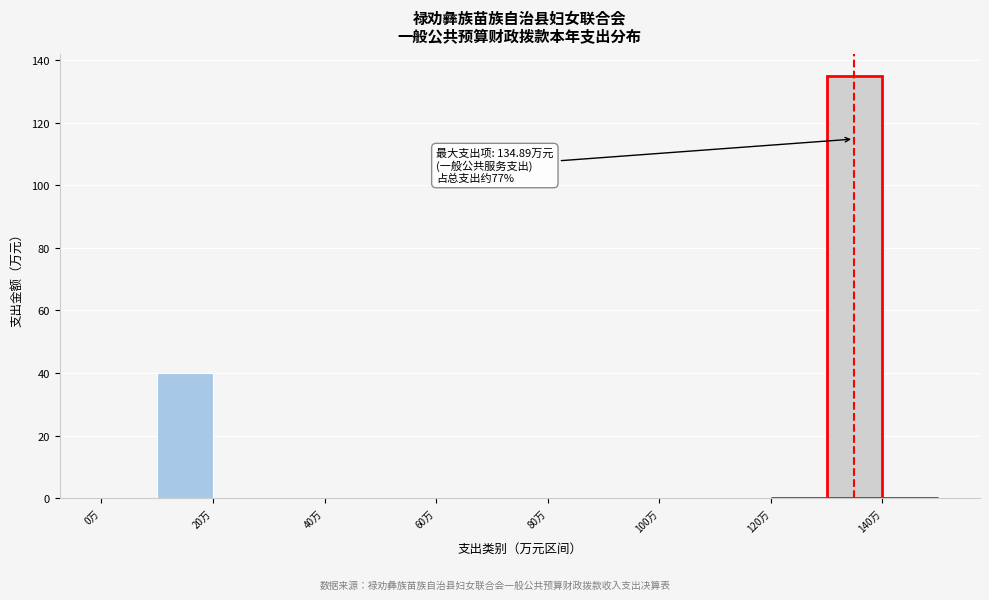

Which range on the x-axis has the tallest bar?

130 to 140